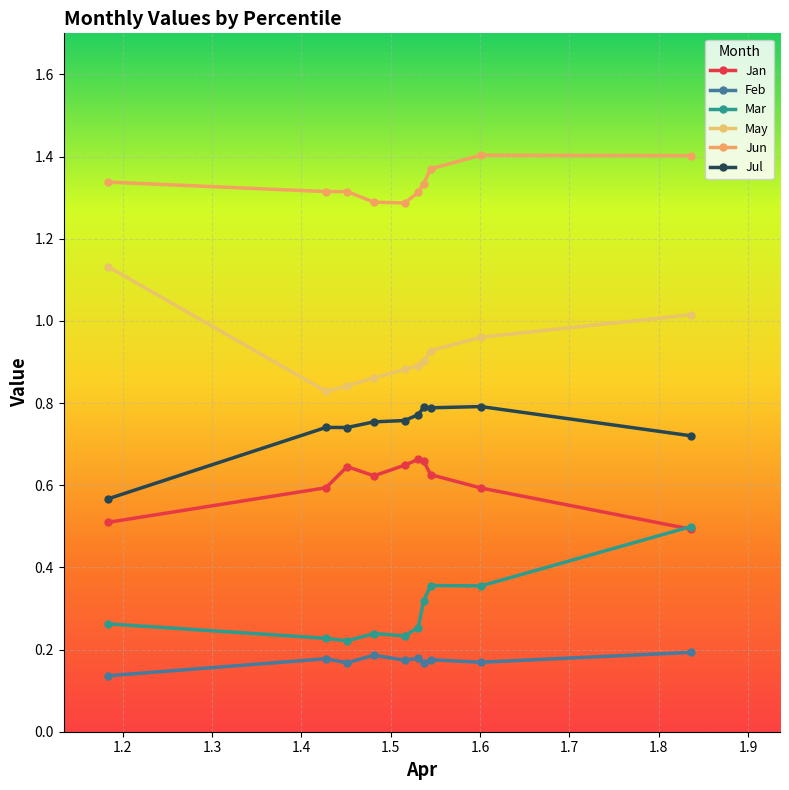

What is the maximum value for Jun?

1.4